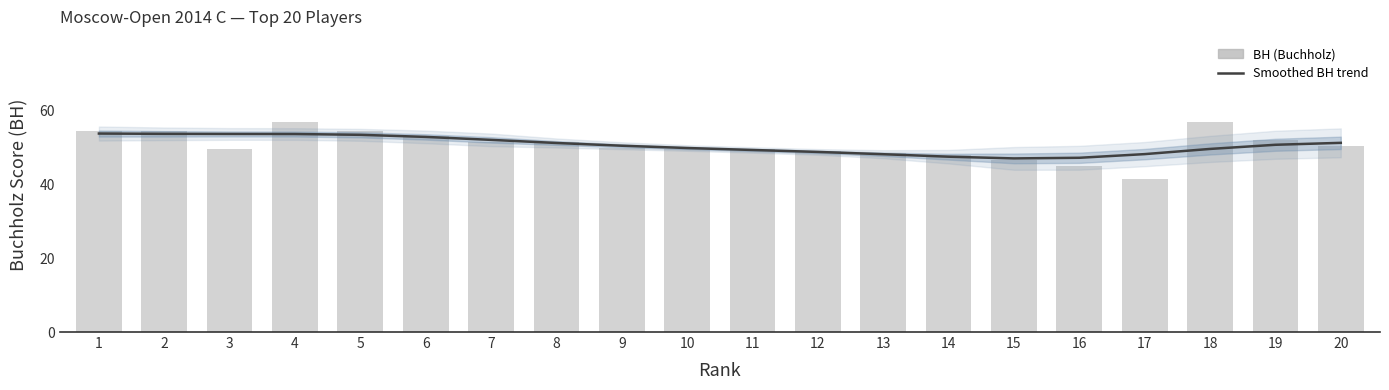

Is it true that BH (Buchholz) equals 57.0 at 18?

True